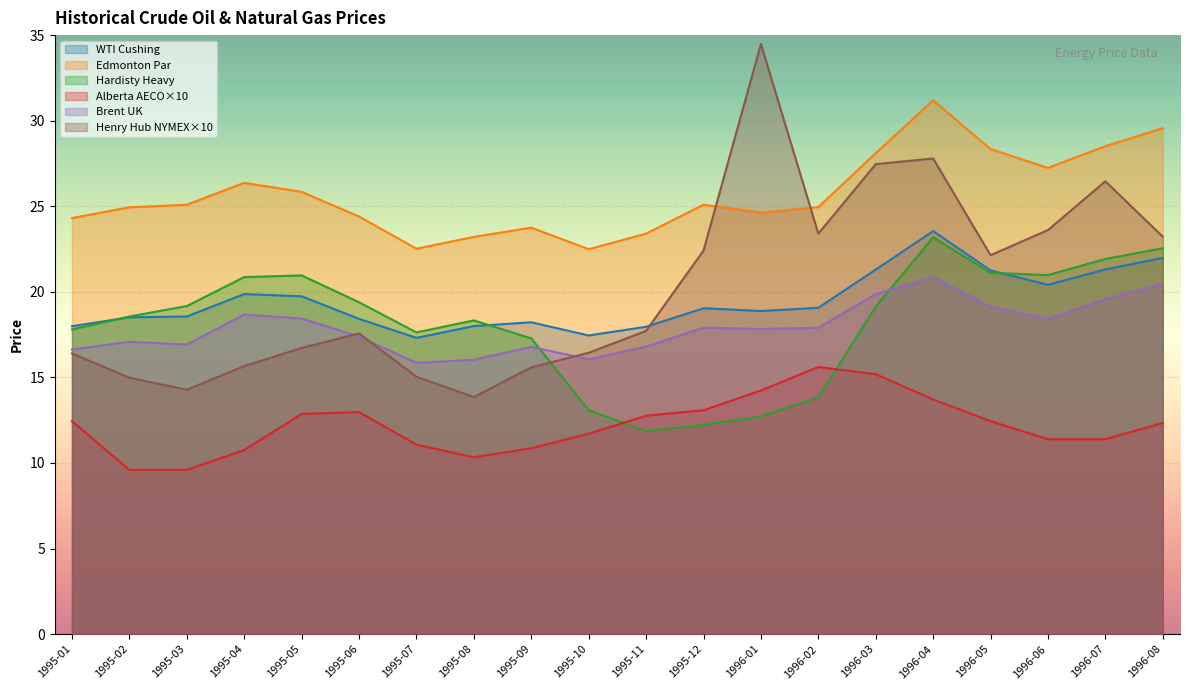

What is the total value across all series at 1996-05?

124.4